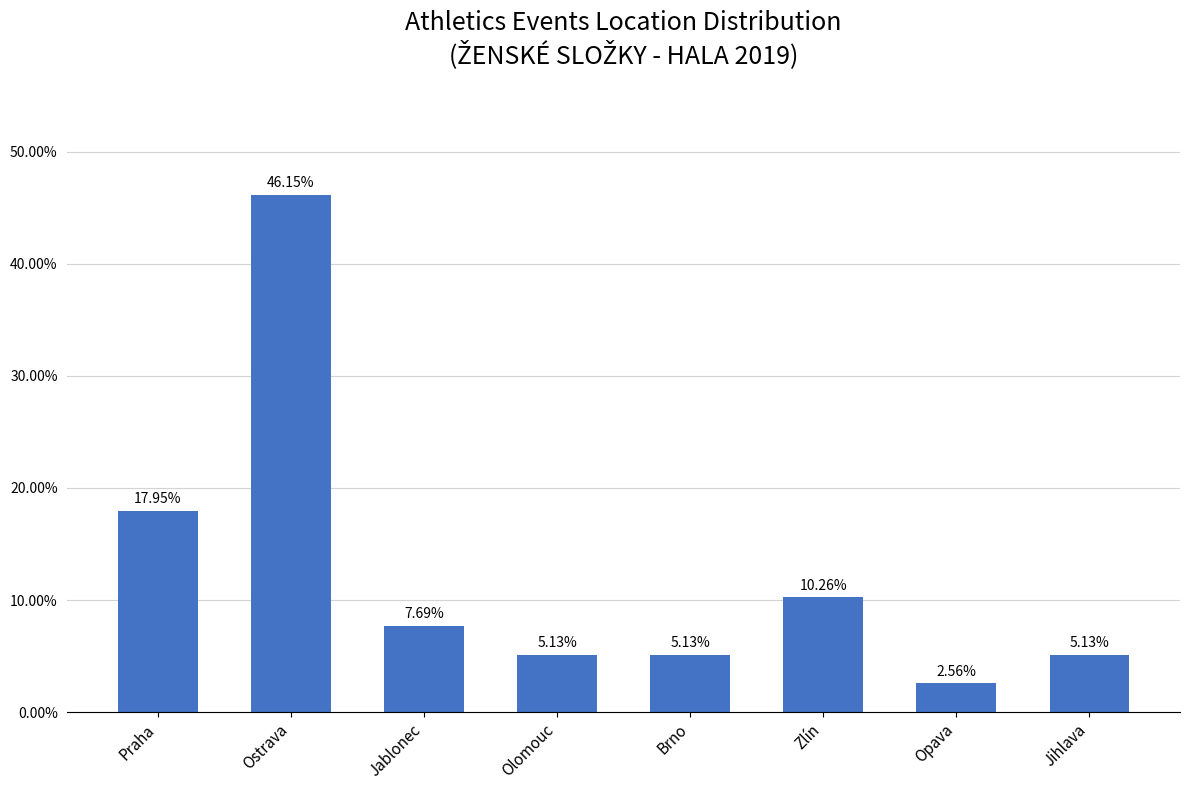

What is the sum of the values at Jablonec and Ostrava?

53.8